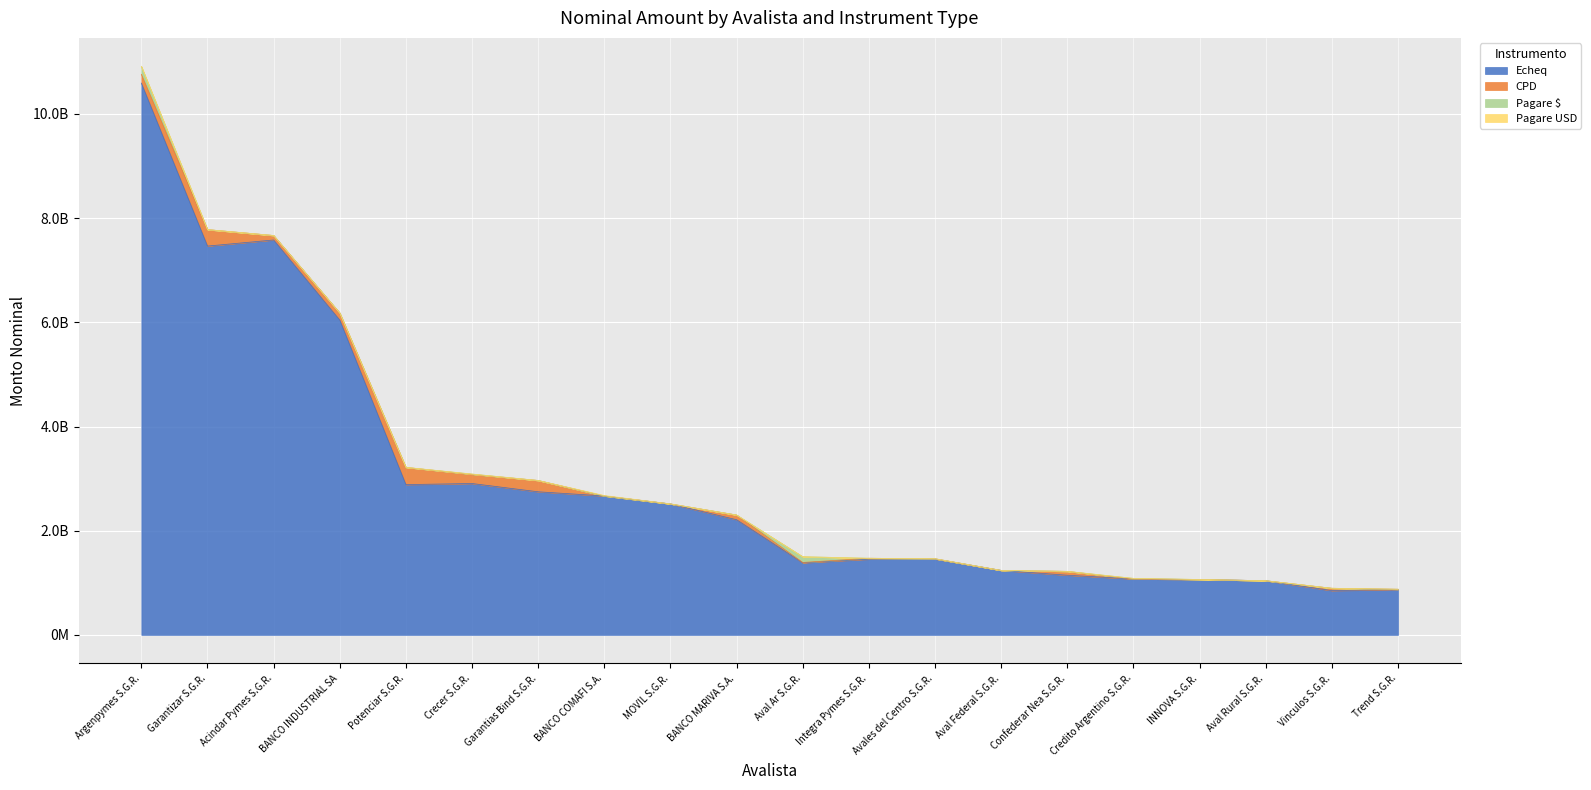

Does the chart display data point markers on the line(s)?

No